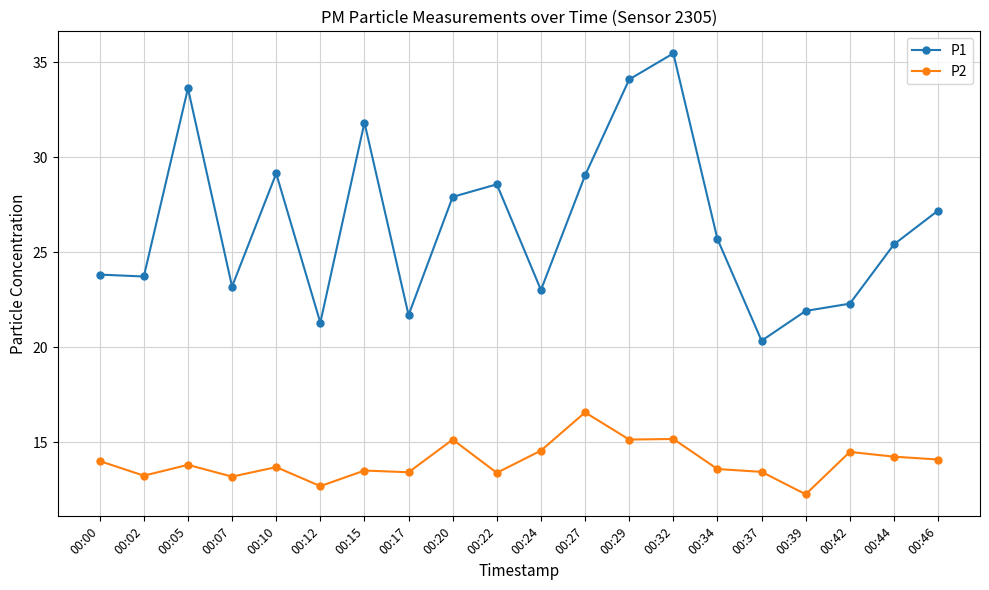

What is the sum of all P1 values?

529.4